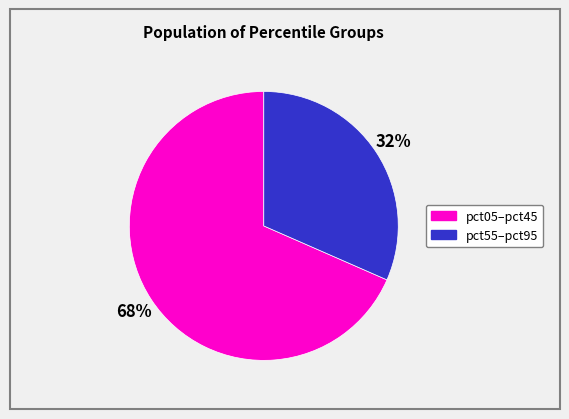

Is there any slice that represents more than half of the pie?

Yes